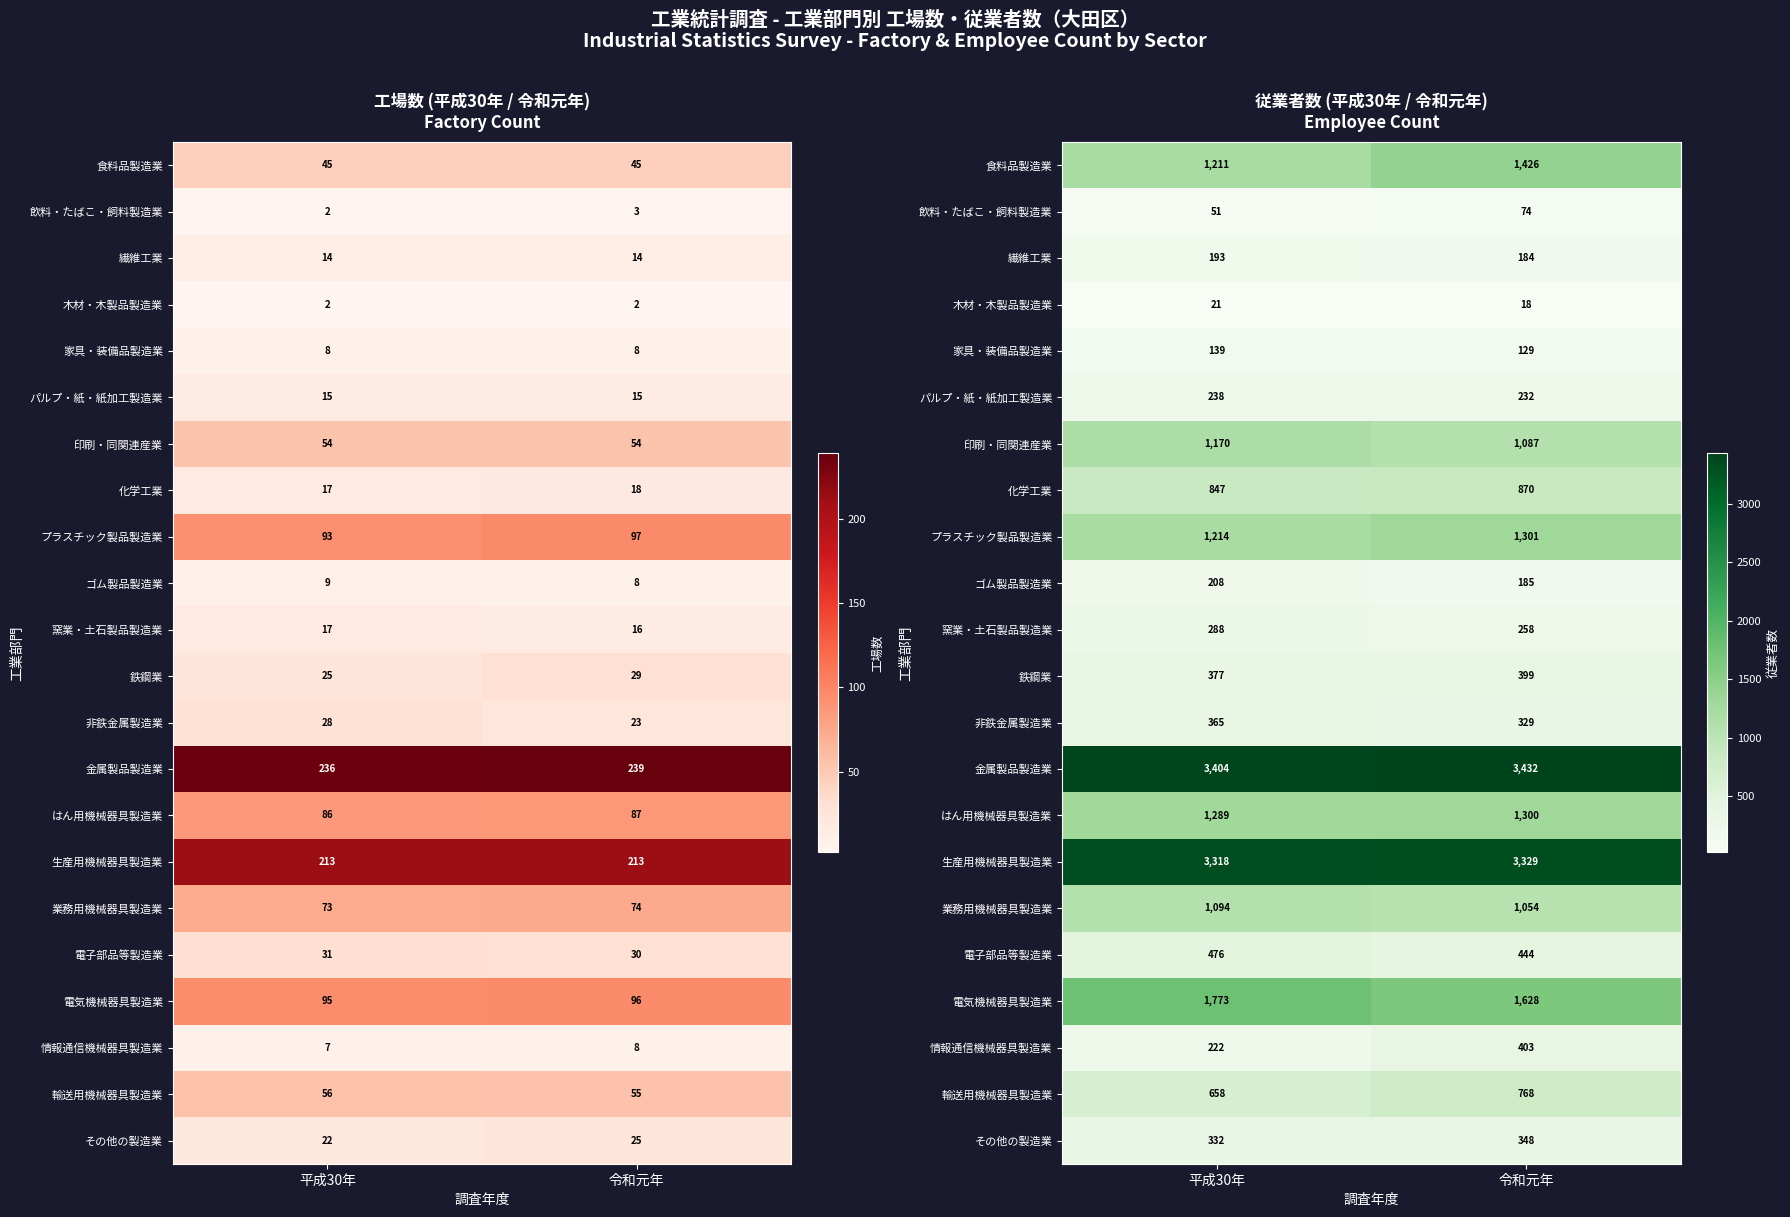

Is the value of 輸送用機械器具製造業 at 令和元年 greater than the value of 化学工業 at 平成30年?

No